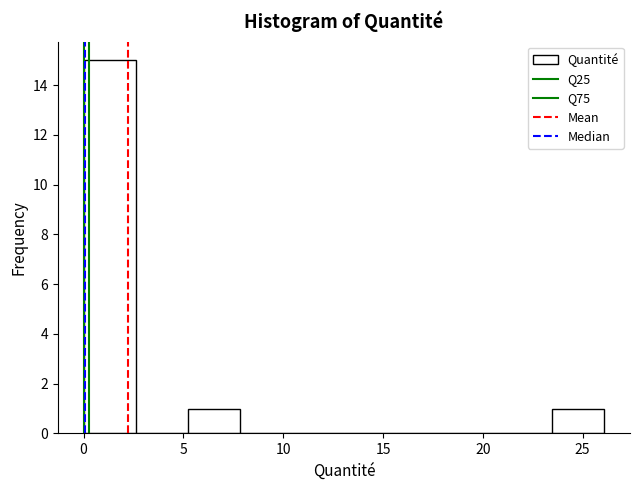

How tall is the bar that spans 5.0 to 8.0 on the x-axis? Neither the bar edges nor the heights are printed on the chart, so give them approximately, as read against the axes.

1